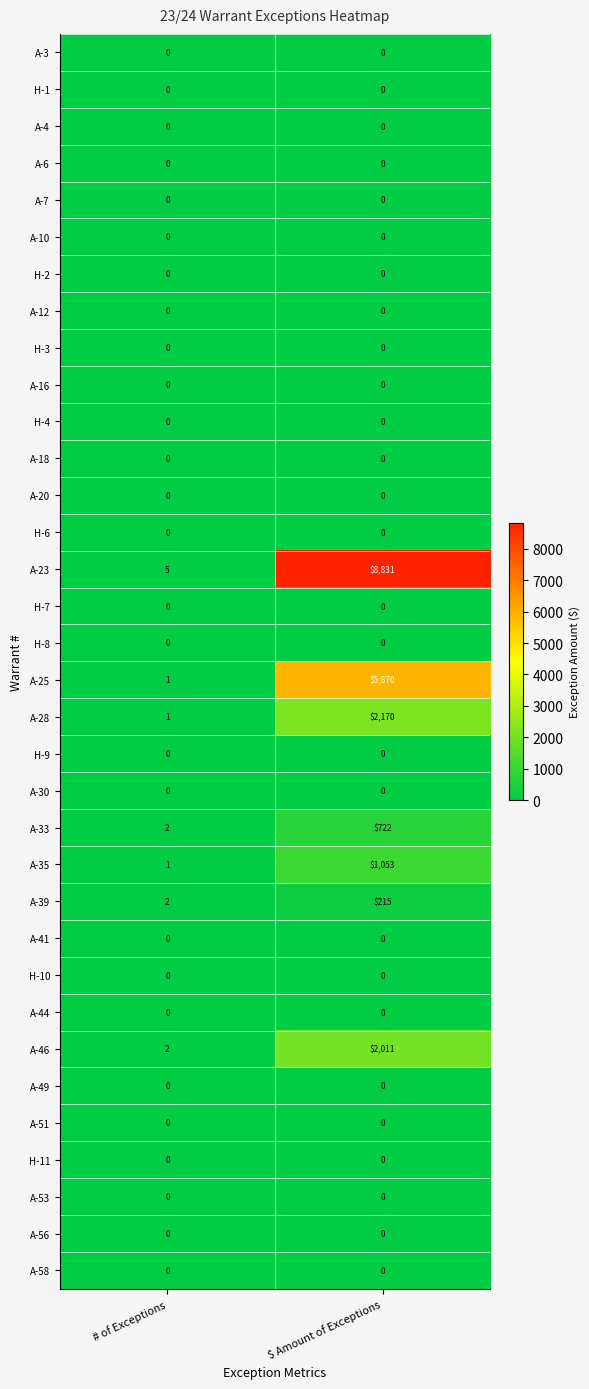

Where is A-35 nearest to the value 527?

# of Exceptions